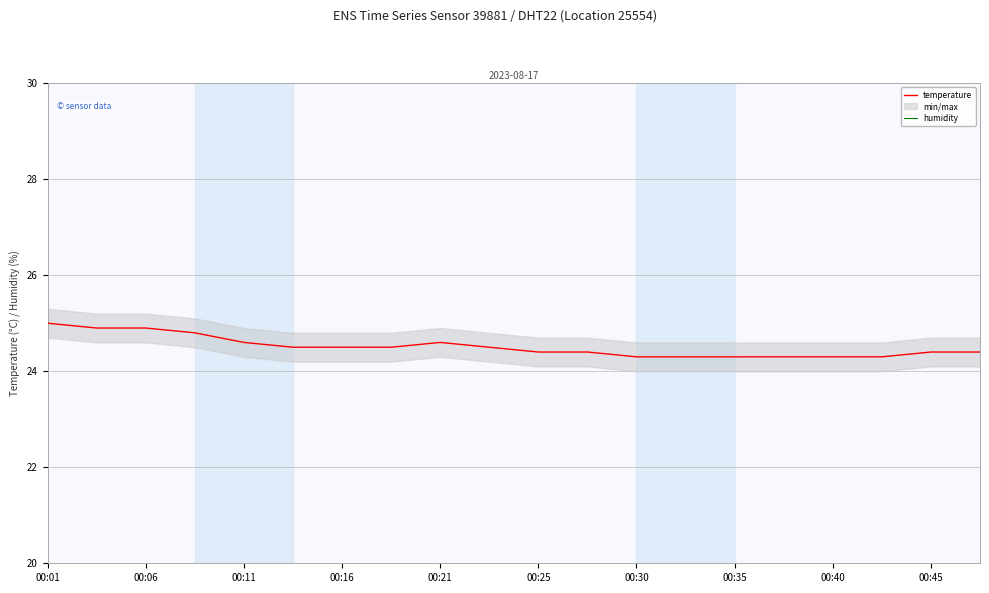

Which series has the largest range (max minus min)?

temperature